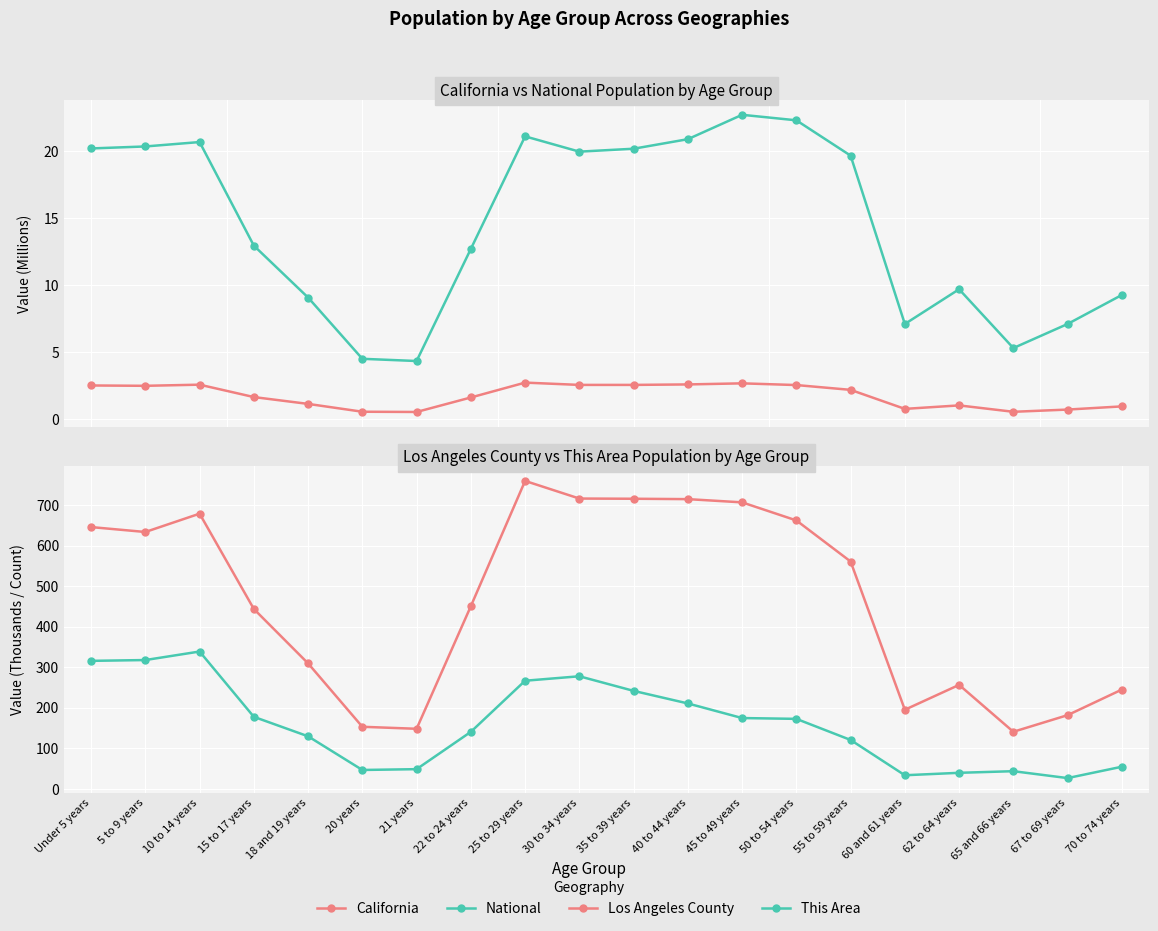

What is the difference between the maximum and second lowest values in the National series?

18.2